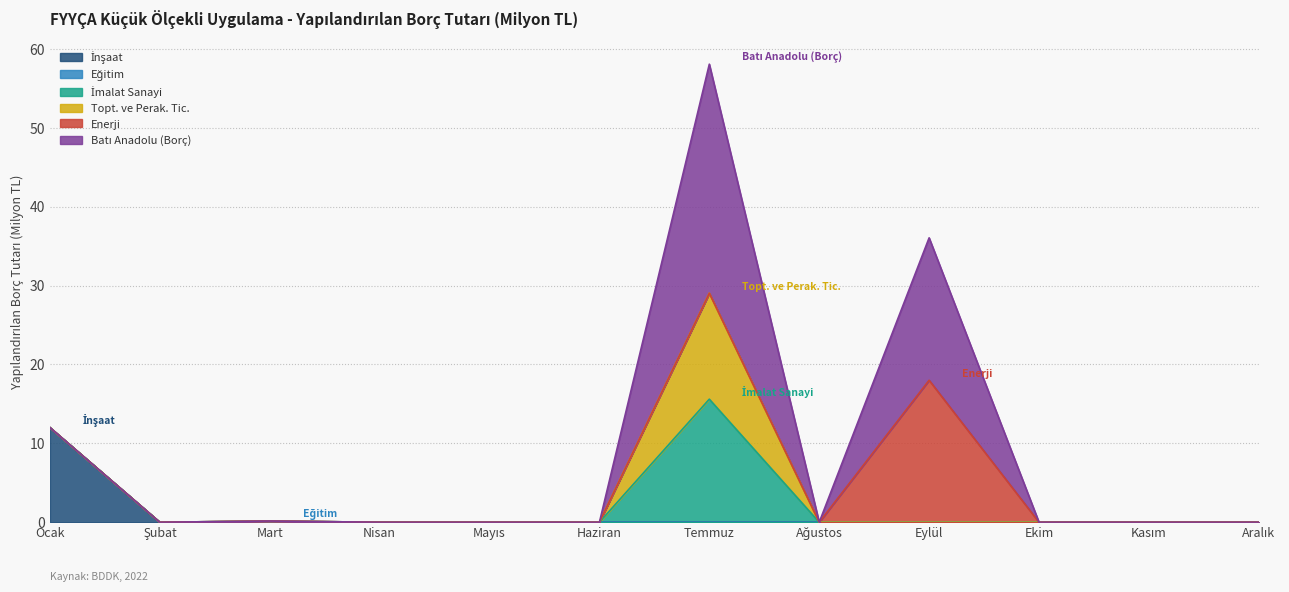

Which series has the largest range (max minus min)?

Batı Anadolu (Borç)